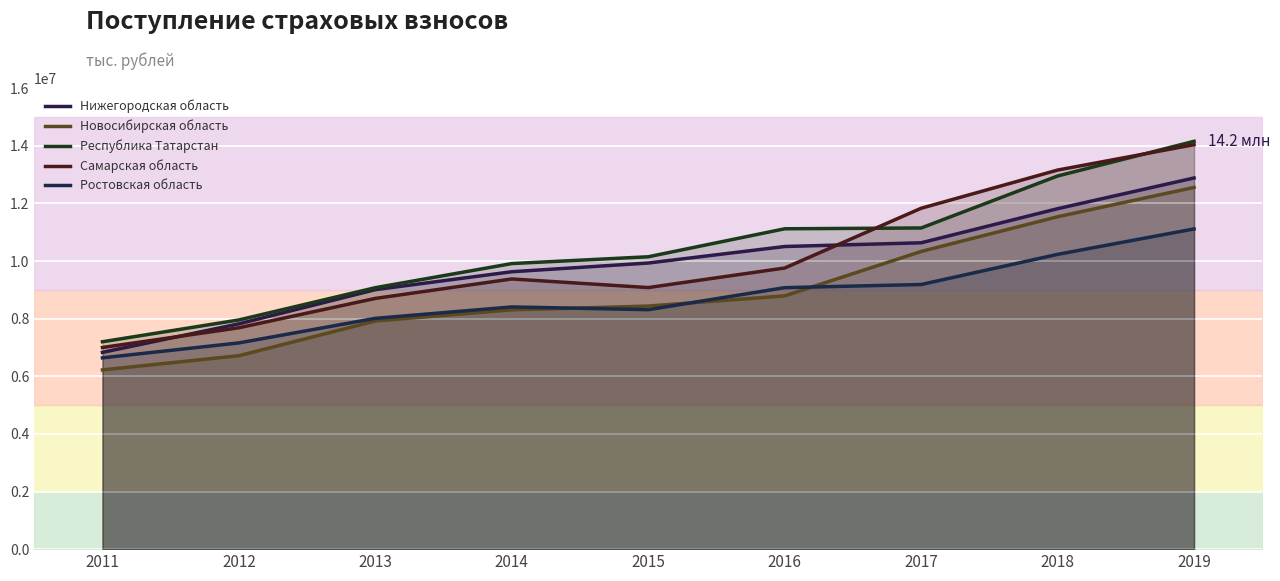

True or false: Нижегородская область has a value of 10633378.4 at 2017.

True